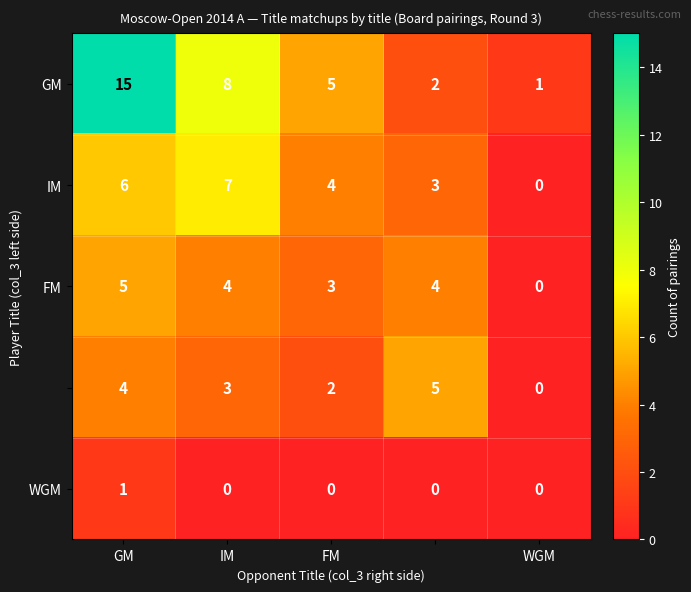

How many data points does each series have?

5